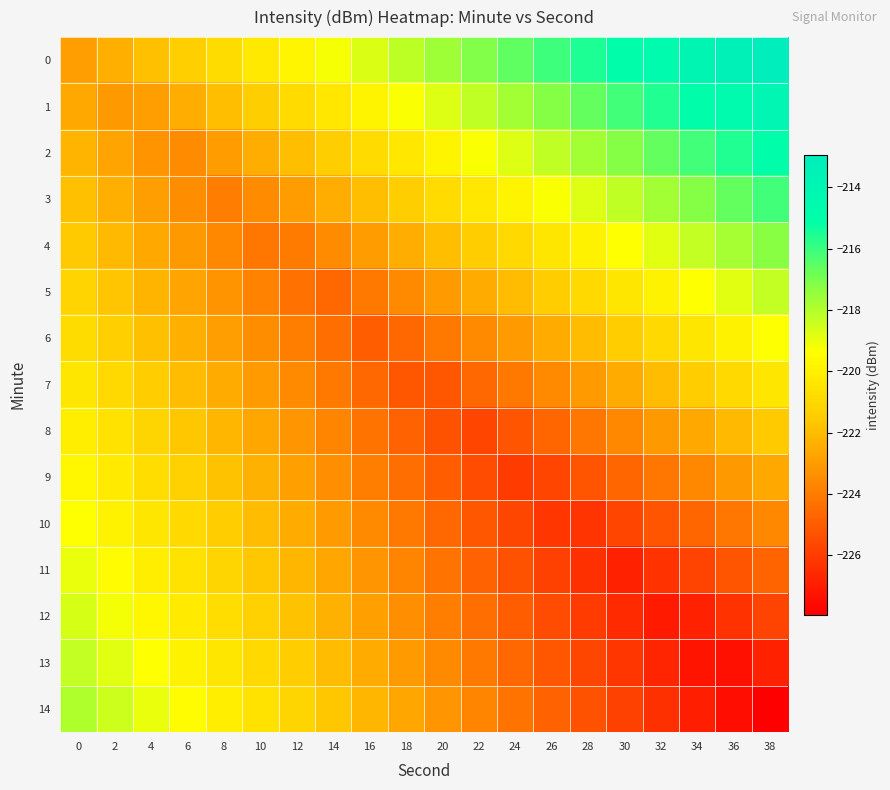

Reading right to left, extract all data points from this chart.

0: 38=-212.9	36=-213.5	34=-214.0	32=-214.5	30=-215.0	28=-215.6	26=-216.1	24=-216.6	22=-217.1	20=-217.7	18=-218.2	16=-218.7	14=-219.3	12=-219.8	10=-220.3	8=-220.8	6=-221.4	4=-221.9	2=-222.4	0=-222.9
1: 38=-214.0	36=-214.5	34=-215.1	32=-215.6	30=-216.1	28=-216.6	26=-217.2	24=-217.7	22=-218.2	20=-218.7	18=-219.3	16=-219.8	14=-220.3	12=-220.8	10=-221.4	8=-221.9	6=-222.4	4=-223.0	2=-223.1	0=-222.6
2: 38=-215.1	36=-215.6	34=-216.1	32=-216.7	30=-217.2	28=-217.7	26=-218.2	24=-218.8	22=-219.3	20=-219.8	18=-220.3	16=-220.9	14=-221.4	12=-221.9	10=-222.4	8=-223.0	6=-223.5	4=-223.3	2=-222.7	0=-222.2
3: 38=-216.2	36=-216.7	34=-217.2	32=-217.7	30=-218.3	28=-218.8	26=-219.3	24=-219.8	22=-220.4	20=-220.9	18=-221.4	16=-221.9	14=-222.5	12=-223.0	10=-223.5	8=-224.0	6=-223.4	4=-222.9	2=-222.4	0=-221.9
4: 38=-217.2	36=-217.7	34=-218.3	32=-218.8	30=-219.3	28=-219.9	26=-220.4	24=-220.9	22=-221.4	20=-222.0	18=-222.5	16=-223.0	14=-223.5	12=-224.1	10=-224.1	8=-223.6	6=-223.1	4=-222.6	2=-222.0	0=-221.5
5: 38=-218.3	36=-218.8	34=-219.3	32=-219.9	30=-220.4	28=-220.9	26=-221.5	24=-222.0	22=-222.5	20=-223.0	18=-223.6	16=-224.1	14=-224.6	12=-224.3	10=-223.8	8=-223.3	6=-222.7	4=-222.2	2=-221.7	0=-221.2
6: 38=-219.4	36=-219.9	34=-220.4	32=-220.9	30=-221.5	28=-222.0	26=-222.5	24=-223.0	22=-223.6	20=-224.1	18=-224.6	16=-225.0	14=-224.5	12=-224.0	10=-223.4	8=-222.9	6=-222.4	4=-221.8	2=-221.3	0=-220.8
7: 38=-220.4	36=-221.0	34=-221.5	32=-222.0	30=-222.5	28=-223.1	26=-223.6	24=-224.1	22=-224.6	20=-225.2	18=-225.2	16=-224.6	14=-224.1	12=-223.6	10=-223.1	8=-222.5	6=-222.0	4=-221.5	2=-221.0	0=-220.4
8: 38=-221.5	36=-222.0	34=-222.6	32=-223.1	30=-223.6	28=-224.1	26=-224.7	24=-225.2	22=-225.7	20=-225.3	18=-224.8	16=-224.3	14=-223.8	12=-223.2	10=-222.7	8=-222.2	6=-221.7	4=-221.1	2=-220.6	0=-220.1
9: 38=-222.6	36=-223.1	34=-223.6	32=-224.2	30=-224.7	28=-225.2	26=-225.7	24=-226.0	22=-225.5	20=-225.0	18=-224.5	16=-223.9	14=-223.4	12=-222.9	10=-222.4	8=-221.8	6=-221.3	4=-220.8	2=-220.2	0=-219.7
10: 38=-223.7	36=-224.2	34=-224.7	32=-225.2	30=-225.8	28=-226.3	26=-226.2	24=-225.7	22=-225.2	20=-224.6	18=-224.1	16=-223.6	14=-223.0	12=-222.5	10=-222.0	8=-221.5	6=-220.9	4=-220.4	2=-219.9	0=-219.4
11: 38=-224.7	36=-225.2	34=-225.8	32=-226.3	30=-226.8	28=-226.4	26=-225.8	24=-225.3	22=-224.8	20=-224.3	18=-223.7	16=-223.2	14=-222.7	12=-222.2	10=-221.6	8=-221.1	6=-220.6	4=-220.1	2=-219.5	0=-219.0
12: 38=-225.8	36=-226.3	34=-226.8	32=-227.1	30=-226.5	28=-226.0	26=-225.5	24=-225.0	22=-224.4	20=-223.9	18=-223.4	16=-222.9	14=-222.3	12=-221.8	10=-221.3	8=-220.8	6=-220.2	4=-219.7	2=-219.2	0=-218.7
13: 38=-226.9	36=-227.4	34=-227.2	32=-226.7	30=-226.2	28=-225.7	26=-225.1	24=-224.6	22=-224.1	20=-223.6	18=-223.0	16=-222.5	14=-222.0	12=-221.5	10=-220.9	8=-220.4	6=-219.9	4=-219.3	2=-218.8	0=-218.3
14: 38=-227.9	36=-227.4	34=-226.9	32=-226.4	30=-225.8	28=-225.3	26=-224.8	24=-224.3	22=-223.7	20=-223.2	18=-222.7	16=-222.1	14=-221.6	12=-221.1	10=-220.6	8=-220.0	6=-219.5	4=-219.0	2=-218.5	0=-217.9